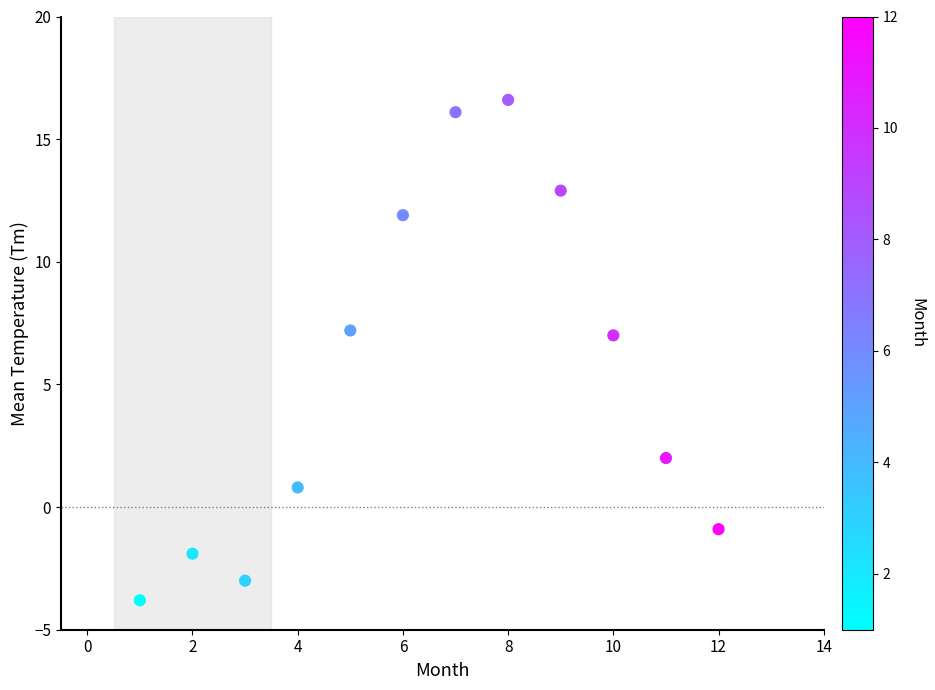

What is the range of Y values (max minus min)?

20.4